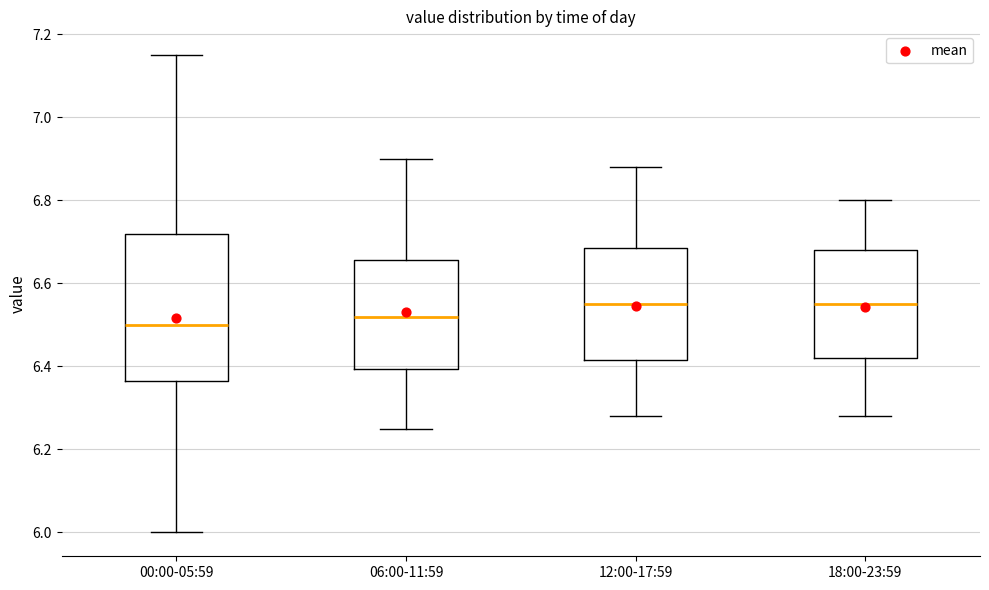

Reading left to right, read every box against the y-axis: the position of its median line, the range the box covers, and the ends of its whiskers. The values are not printed on the chart, so give them approximately, as read against the axis.

00:00-05:59: median 6.50, box 6.36 to 6.72, whiskers 6.00 to 7.16
06:00-11:59: median 6.52, box 6.40 to 6.66, whiskers 6.26 to 6.90
12:00-17:59: median 6.56, box 6.42 to 6.68, whiskers 6.28 to 6.88
18:00-23:59: median 6.56, box 6.42 to 6.68, whiskers 6.28 to 6.80